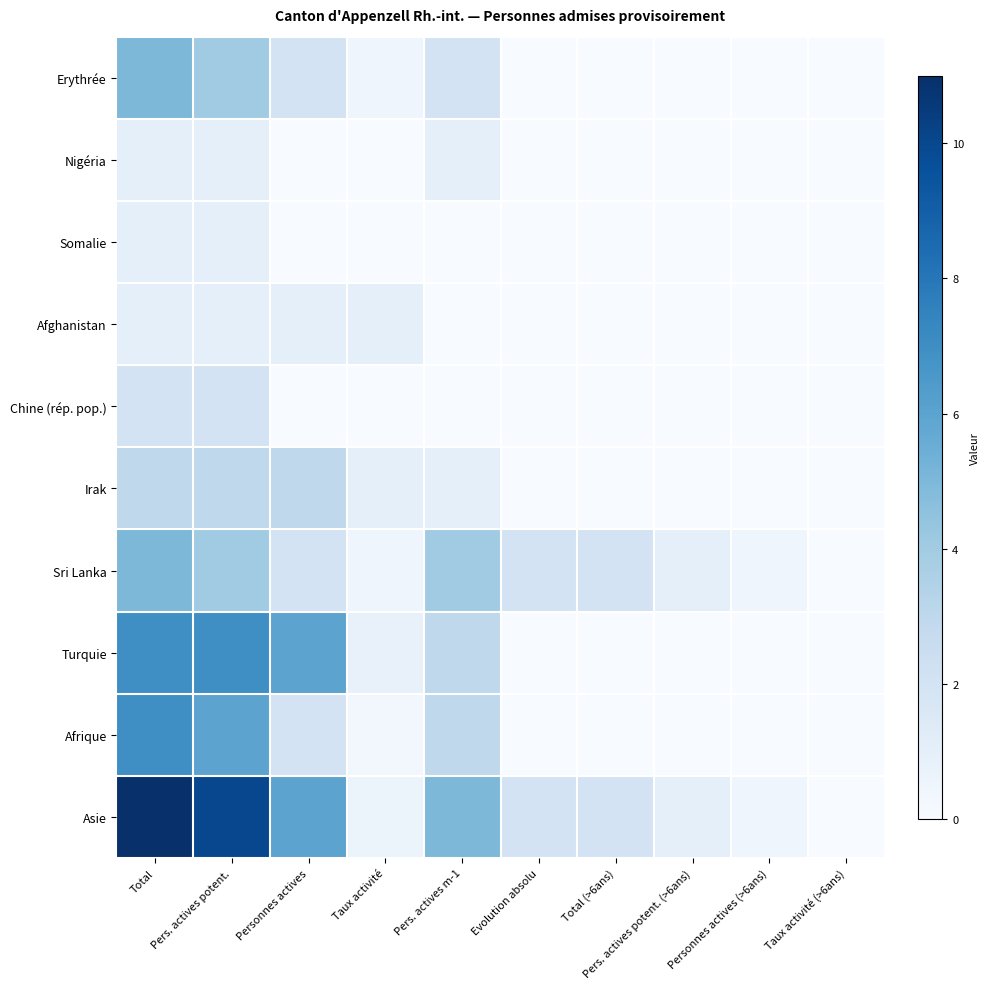

Reading left to right, extract all data points from this chart.

Erythrée: Total=5.0	Pers. actives potent.=4.0	Personnes actives=2.0	Taux activité=0.5	Pers. actives m-1=2.0	Evolution absolu=0.0	Total (>6ans)=0.0	Pers. actives potent. (>6ans)=0.0	Personnes actives (>6ans)=0.0	Taux activité (>6ans)=0.0
Nigéria: Total=1.0	Pers. actives potent.=1.0	Personnes actives=0.0	Taux activité=0.0	Pers. actives m-1=1.0	Evolution absolu=0.0	Total (>6ans)=0.0	Pers. actives potent. (>6ans)=0.0	Personnes actives (>6ans)=0.0	Taux activité (>6ans)=0.0
Somalie: Total=1.0	Pers. actives potent.=1.0	Personnes actives=0.0	Taux activité=0.0	Pers. actives m-1=0.0	Evolution absolu=0.0	Total (>6ans)=0.0	Pers. actives potent. (>6ans)=0.0	Personnes actives (>6ans)=0.0	Taux activité (>6ans)=0.0
Afghanistan: Total=1.0	Pers. actives potent.=1.0	Personnes actives=1.0	Taux activité=1.0	Pers. actives m-1=0.0	Evolution absolu=0.0	Total (>6ans)=0.0	Pers. actives potent. (>6ans)=0.0	Personnes actives (>6ans)=0.0	Taux activité (>6ans)=0.0
Chine (rép. pop.): Total=2.0	Pers. actives potent.=2.0	Personnes actives=0.0	Taux activité=0.0	Pers. actives m-1=0.0	Evolution absolu=0.0	Total (>6ans)=0.0	Pers. actives potent. (>6ans)=0.0	Personnes actives (>6ans)=0.0	Taux activité (>6ans)=0.0
Irak: Total=3.0	Pers. actives potent.=3.0	Personnes actives=3.0	Taux activité=1.0	Pers. actives m-1=1.0	Evolution absolu=0.0	Total (>6ans)=0.0	Pers. actives potent. (>6ans)=0.0	Personnes actives (>6ans)=0.0	Taux activité (>6ans)=0.0
Sri Lanka: Total=5.0	Pers. actives potent.=4.0	Personnes actives=2.0	Taux activité=0.5	Pers. actives m-1=4.0	Evolution absolu=2.0	Total (>6ans)=2.0	Pers. actives potent. (>6ans)=1.0	Personnes actives (>6ans)=0.5	Taux activité (>6ans)=0.0
Turquie: Total=7.0	Pers. actives potent.=7.0	Personnes actives=6.0	Taux activité=0.9	Pers. actives m-1=3.0	Evolution absolu=0.0	Total (>6ans)=0.0	Pers. actives potent. (>6ans)=0.0	Personnes actives (>6ans)=0.0	Taux activité (>6ans)=0.0
Afrique: Total=7.0	Pers. actives potent.=6.0	Personnes actives=2.0	Taux activité=0.3	Pers. actives m-1=3.0	Evolution absolu=0.0	Total (>6ans)=0.0	Pers. actives potent. (>6ans)=0.0	Personnes actives (>6ans)=0.0	Taux activité (>6ans)=0.0
Asie: Total=11.0	Pers. actives potent.=10.0	Personnes actives=6.0	Taux activité=0.6	Pers. actives m-1=5.0	Evolution absolu=2.0	Total (>6ans)=2.0	Pers. actives potent. (>6ans)=1.0	Personnes actives (>6ans)=0.5	Taux activité (>6ans)=0.0